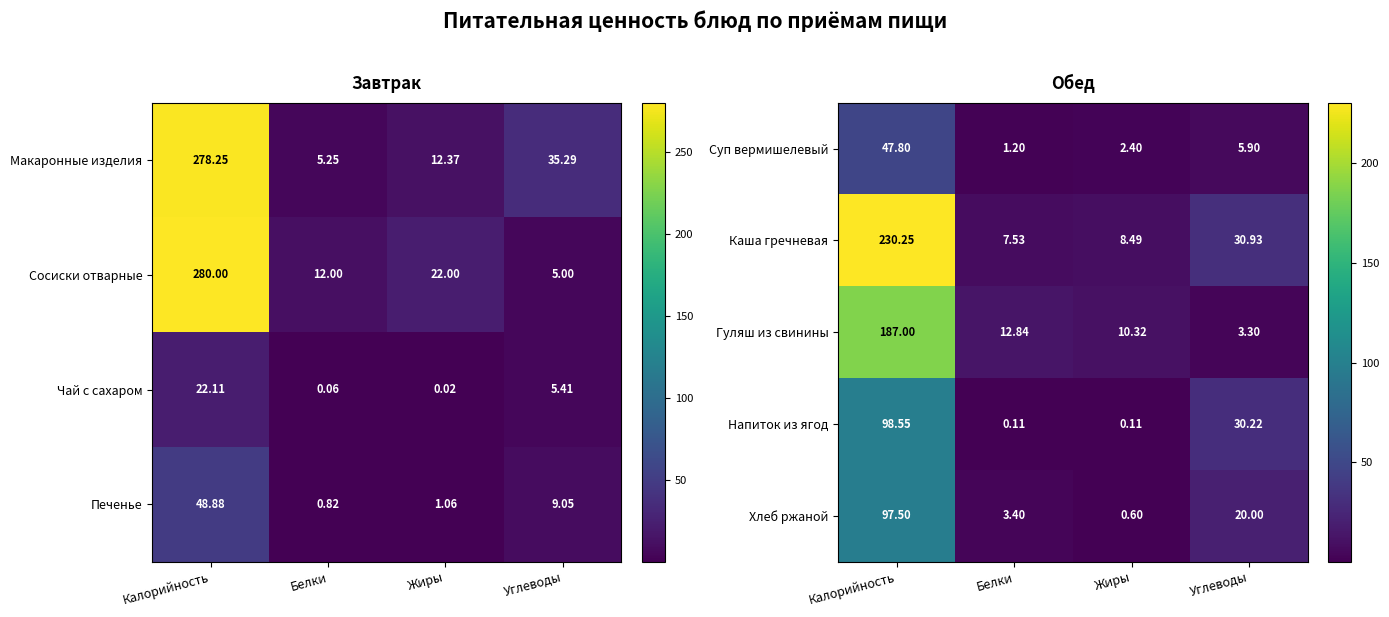

Is the value of Гуляш из свинины at Жиры greater than the value of Суп вермишелевый at Калорийность?

No